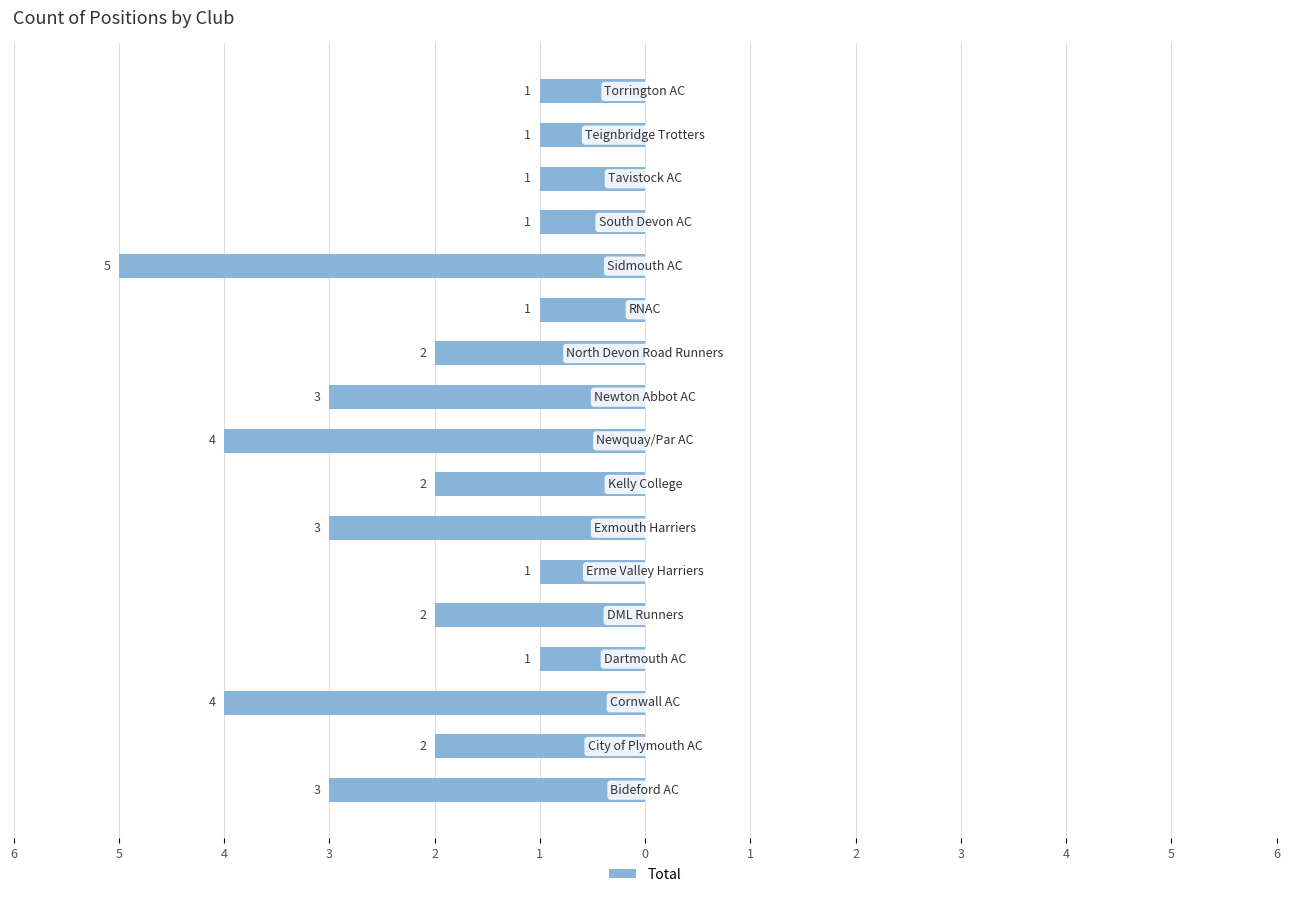

How many bars are there in total?

17